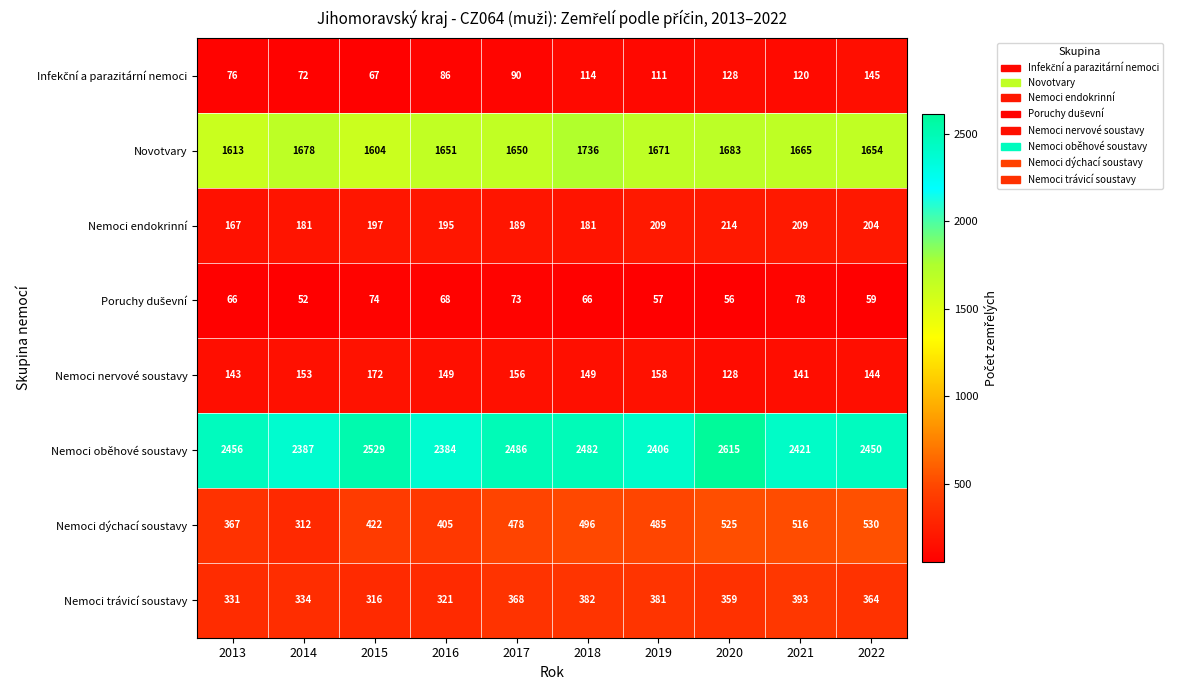

What is the total value across all series at 2021?

5543